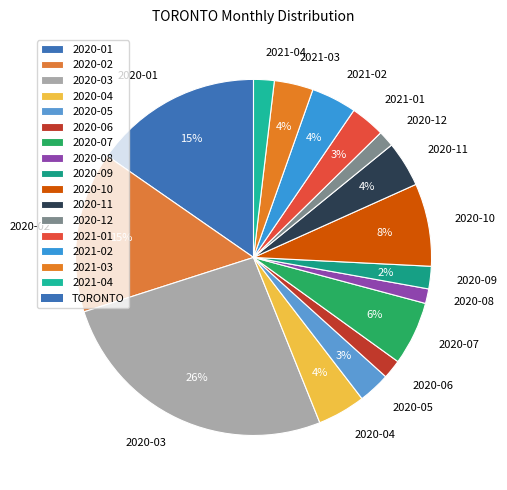

Which category has the biggest portion of the pie?

2020-03